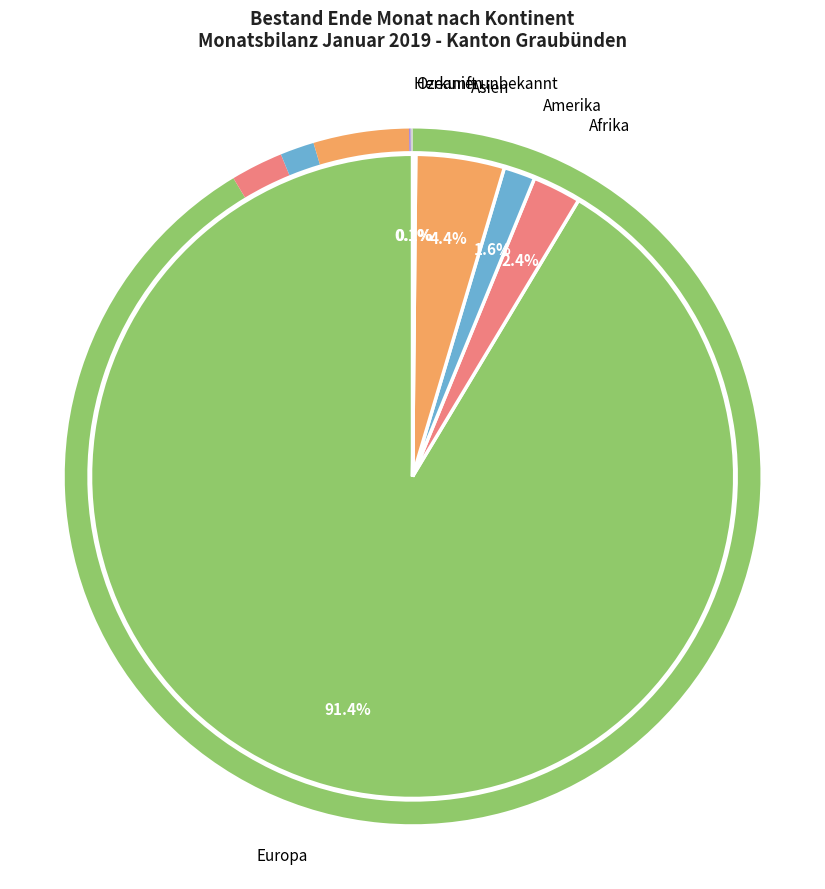

What portion of the pie excludes Amerika?

98.4%